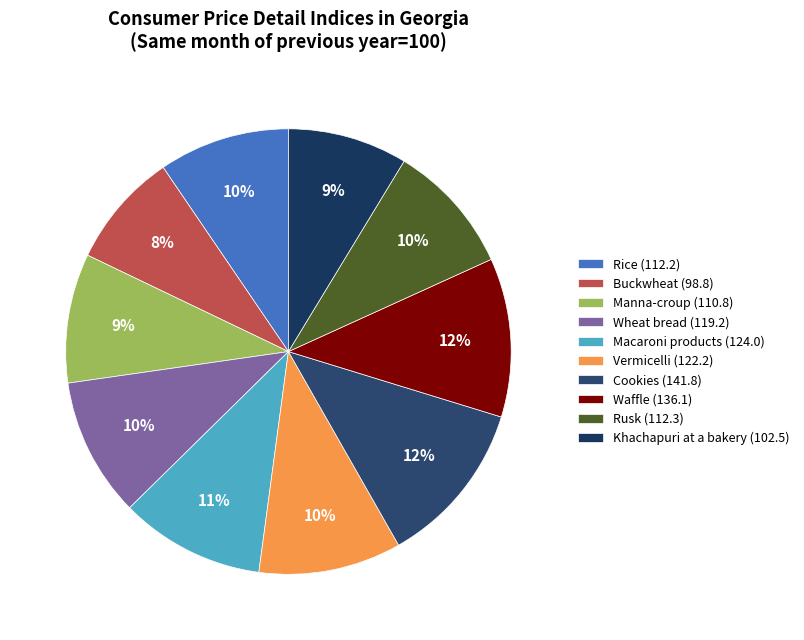

Is it true that Cookies is 12% of the pie?

True